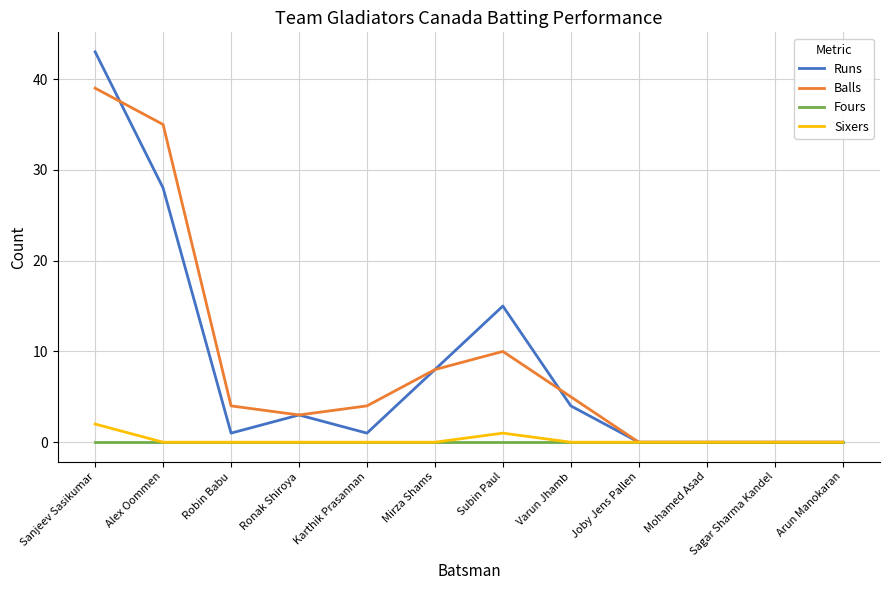

Is the value of Sixers at Arun Manokaran greater than the value of Balls at Sanjeev Sasikumar?

No